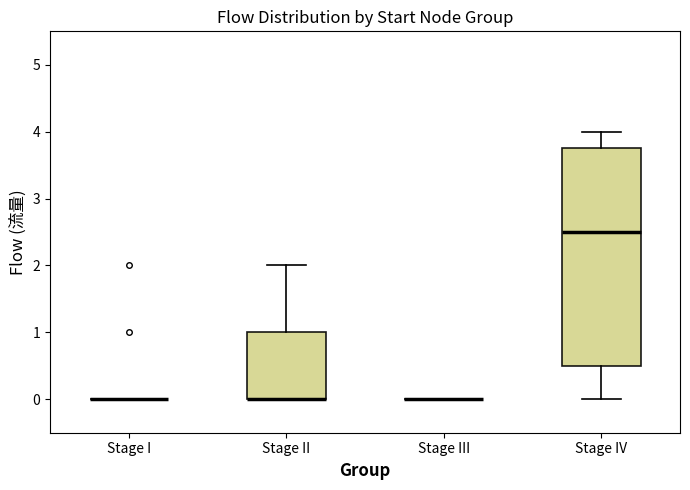

Reading left to right, read every box against the y-axis: the position of its median line, the range the box covers, and the ends of its whiskers. The values are not printed on the chart, so give them approximately, as read against the axis.

Stage I: box collapsed to a line at 0.0, whiskers 0.0 to 0.0
Stage II: median 0.0 (drawn on the box's lower edge), box 0.0 to 1.0, whiskers 0.0 to 2.0
Stage III: box collapsed to a line at 0.0, whiskers 0.0 to 0.0
Stage IV: median 2.5, box 0.5 to 3.8, whiskers 0.0 to 4.0